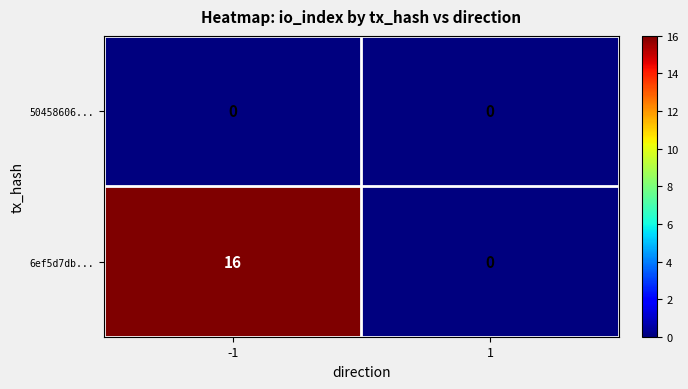

How many data points does each series have?

2